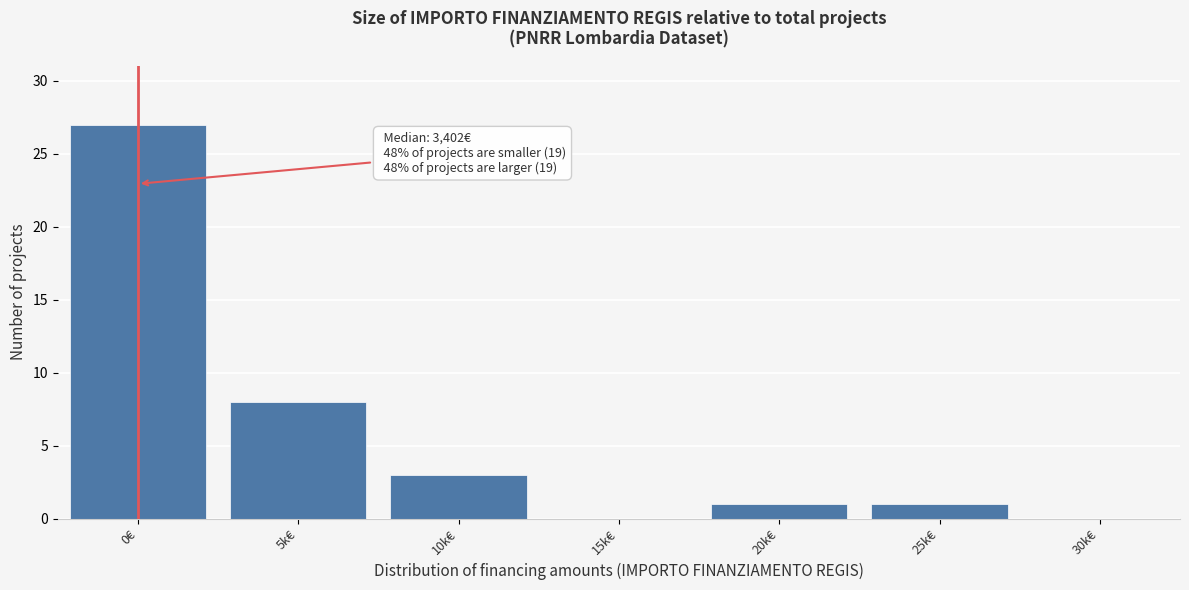

Reading left to right, transcribe all the data shown in this chart.

0€=27	5k€=8	10k€=3	15k€=0	20k€=1	25k€=1	30k€=0